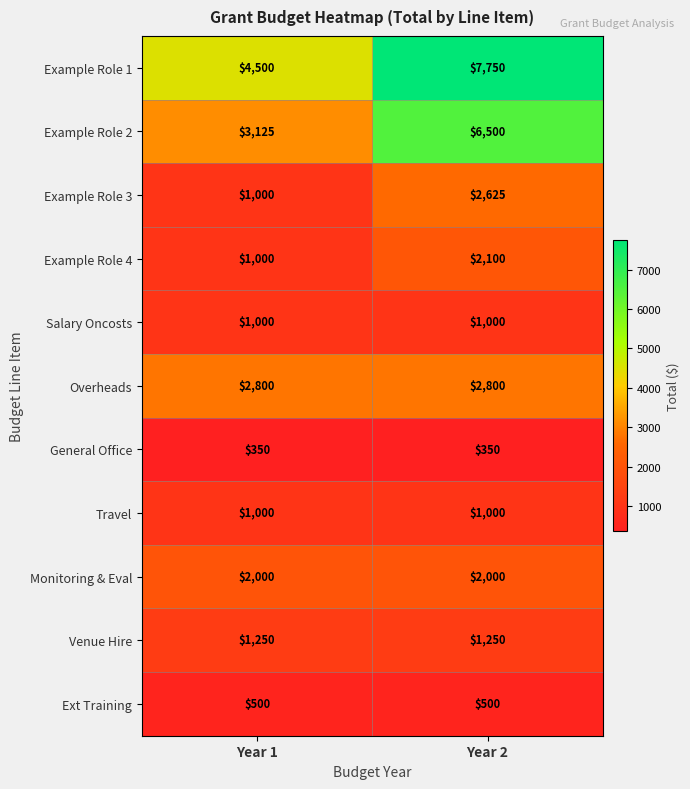

What is the difference between the Example Role 3 values at Year 2 and Year 1?

1625